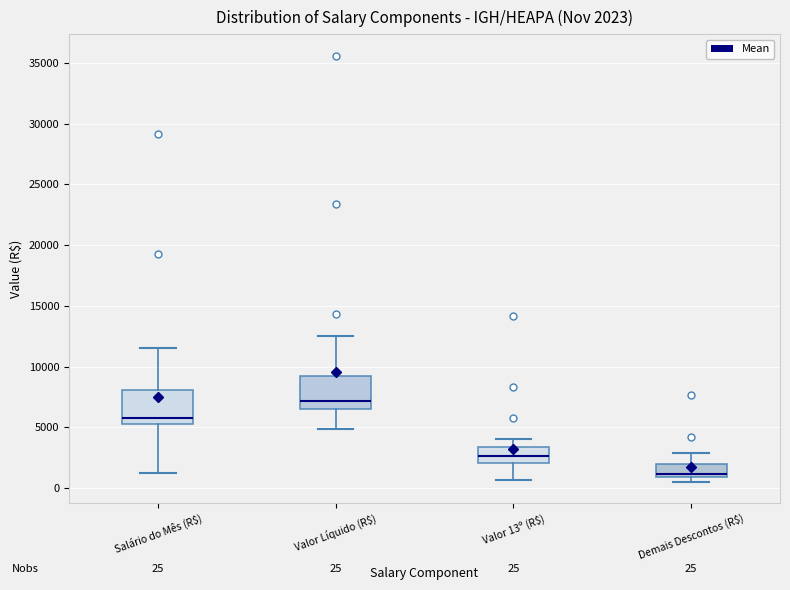

Which box has the highest median line?

Valor Líquido (R$)